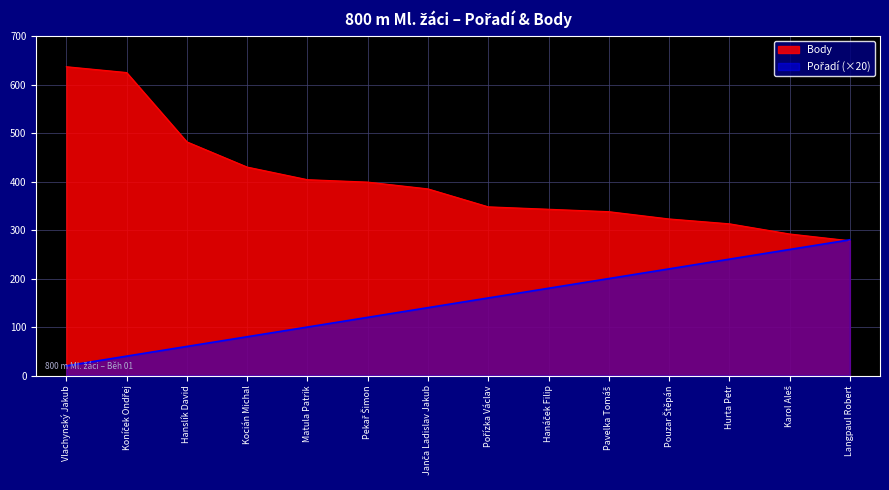

Rank the series at Matula Patrik from highest to lowest value.

Body, Pořadí